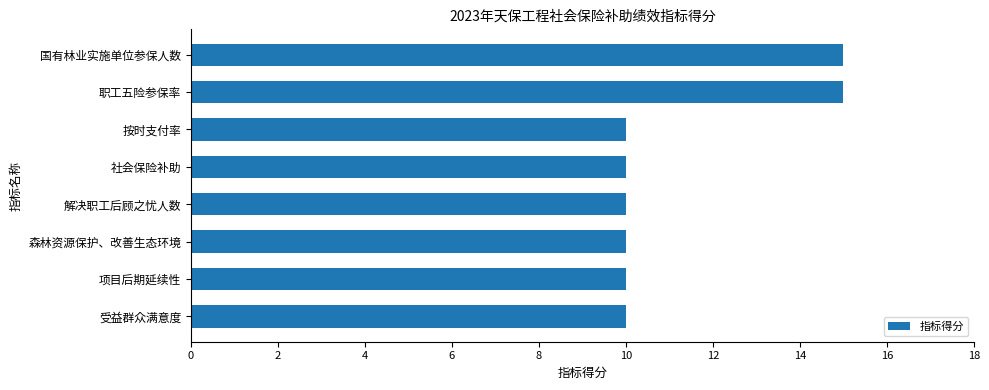

Does the chart contain stacked bars?

No